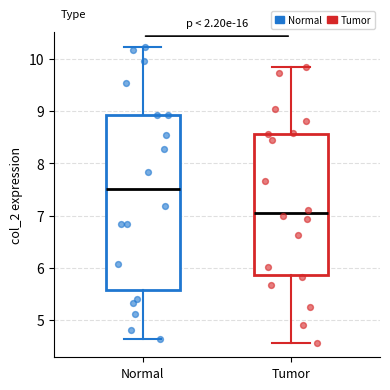

Reading left to right, read every box against the y-axis: the position of its median line, the range the box covers, and the ends of its whiskers. The values are not printed on the chart, so give them approximately, as read against the axis.

Normal: median 7.5, box 5.6 to 8.9, whiskers 4.6 to 10.2
Tumor: median 7.1, box 5.9 to 8.6, whiskers 4.6 to 9.8